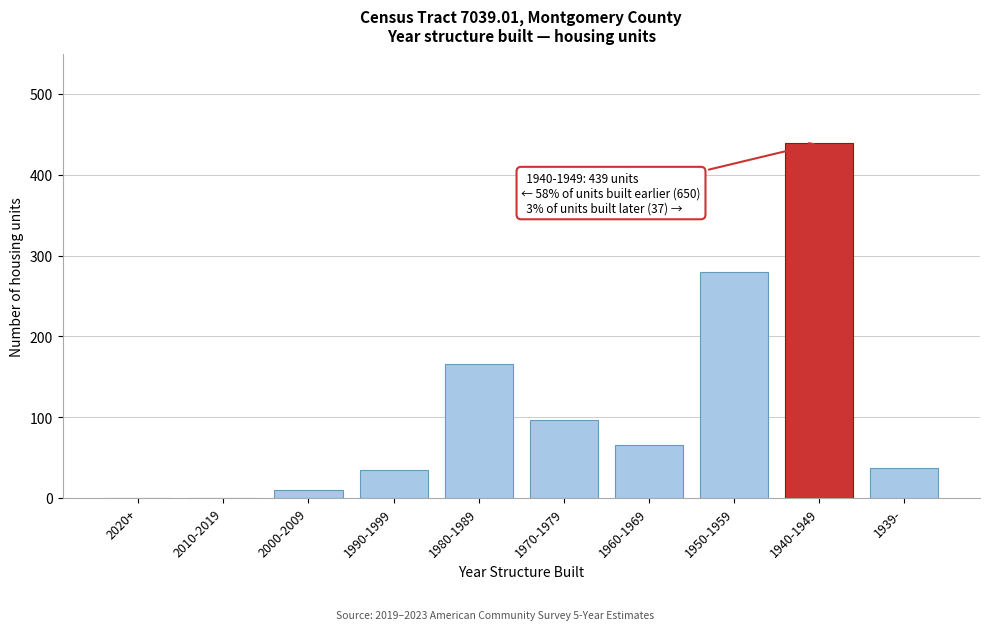

Reading right to left, list all the values displayed in this chart.

1939-=37	1940-1949=439	1950-1959=279	1960-1969=65	1970-1979=96	1980-1989=166	1990-1999=34	2000-2009=10	2010-2019=0	2020+=0